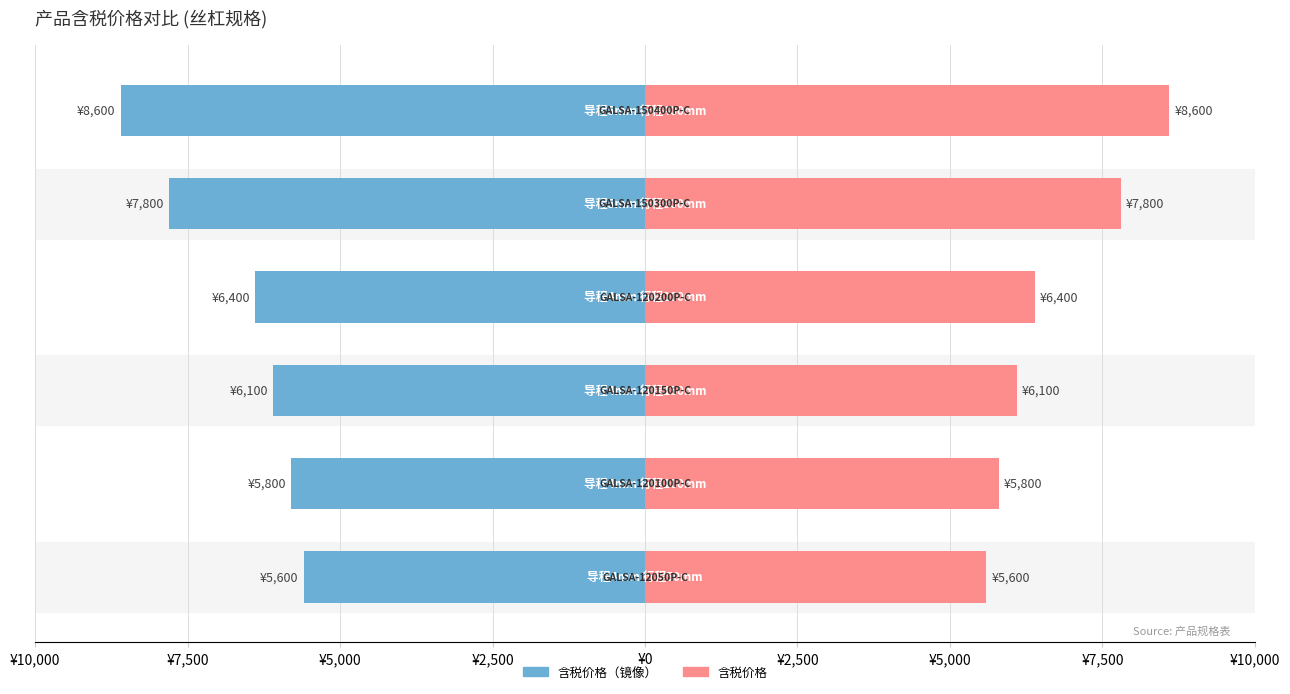

Reading left to right, extract all data points from this chart.

含税价格（左）: -5600	-5800	-6100	-6400	-7800	-8600
含税价格（右）: 5600	5800	6100	6400	7800	8600